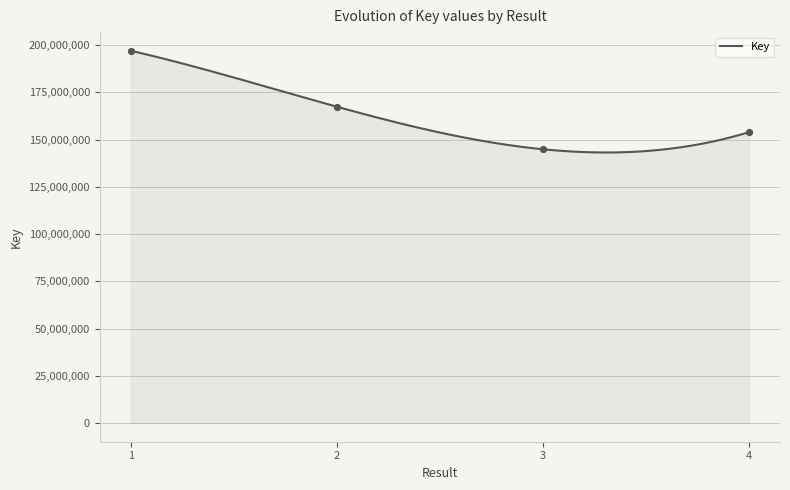

What is the ratio of the value at 4 to the value at 2?

0.9